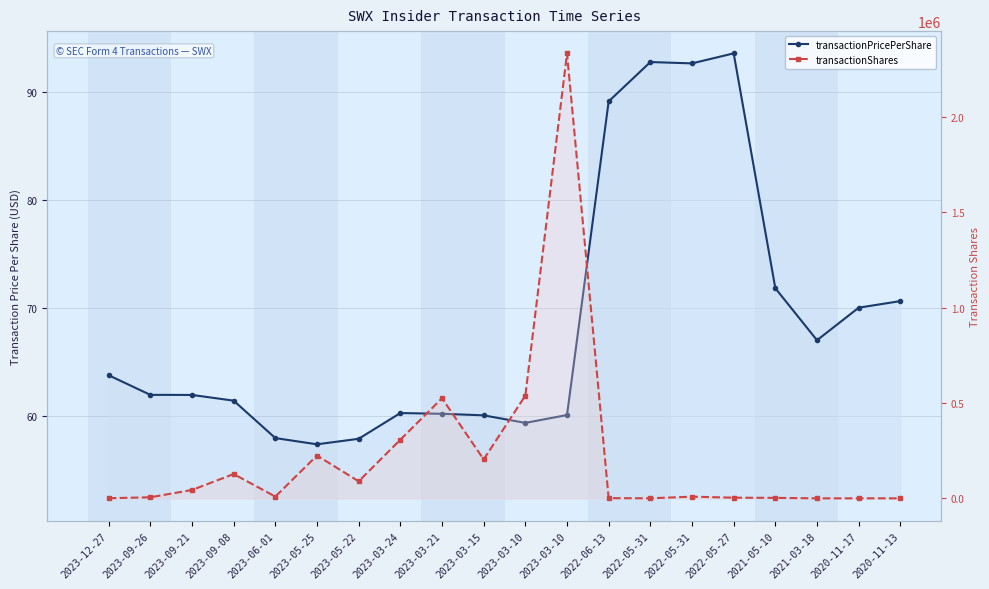

True or false: transactionShares has a value of 500.0 at 2020-11-17.

True